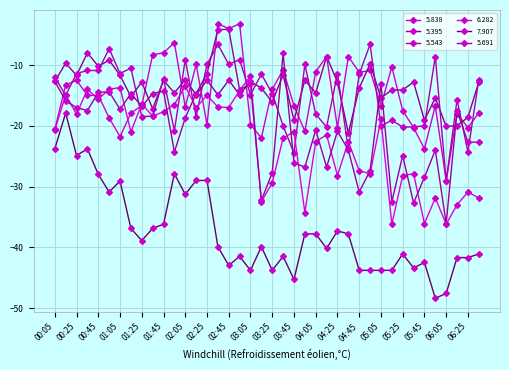

At which category does 6.282 reach its first local peak?

00:15